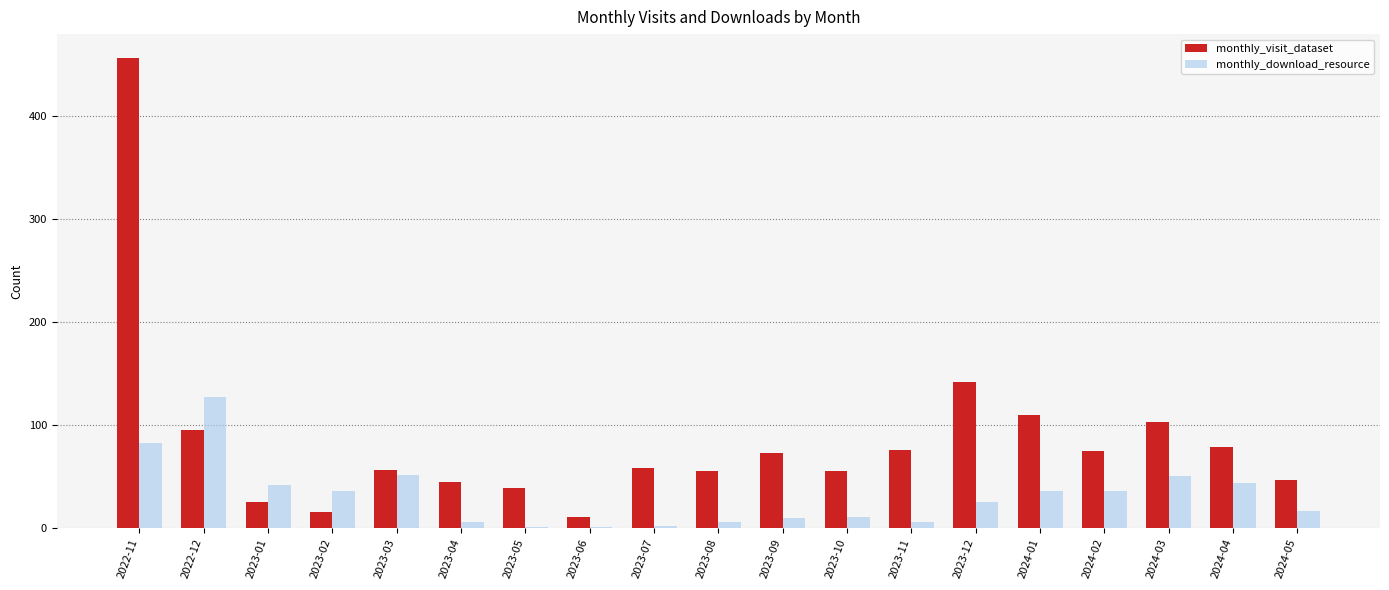

The value of monthly_visit_dataset at 2024-03 is 42. True or false?

False